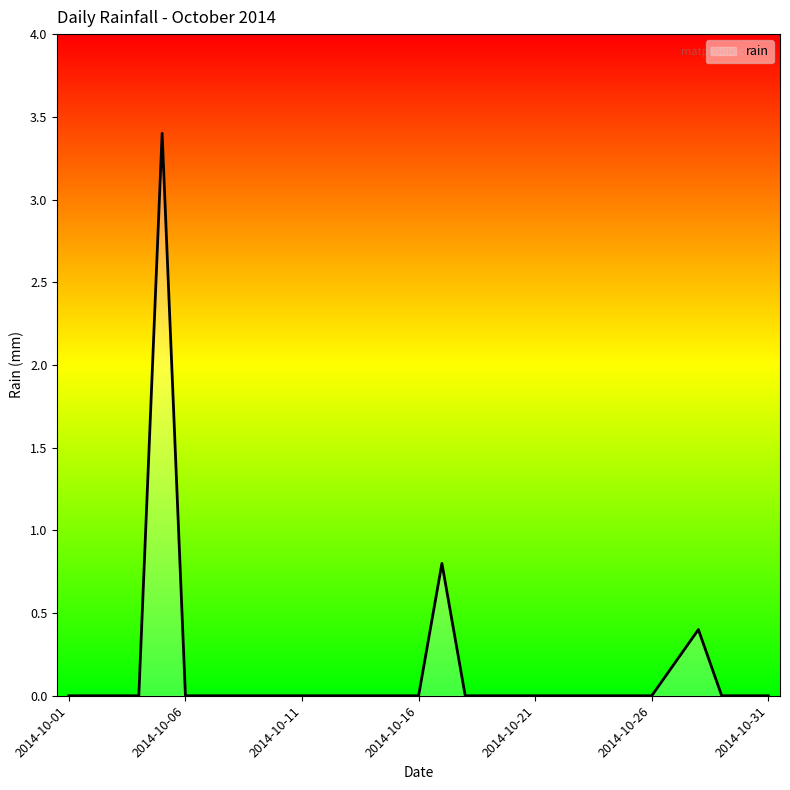

Count the number of data series in this chart.

1